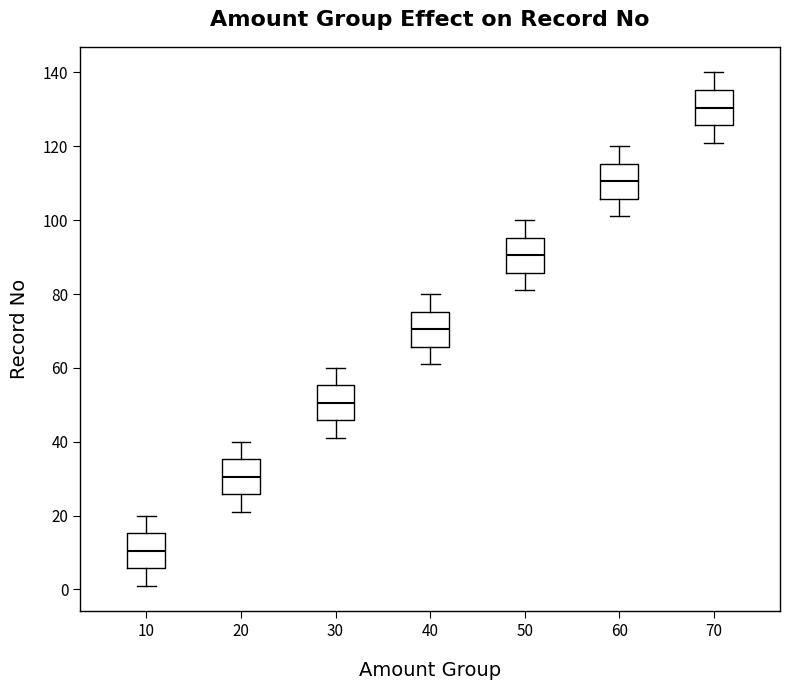

Where does the upper whisker of the box at x = 60 end on the y-axis? The values are not printed on the chart, so give them approximately, as read against the axis.

120